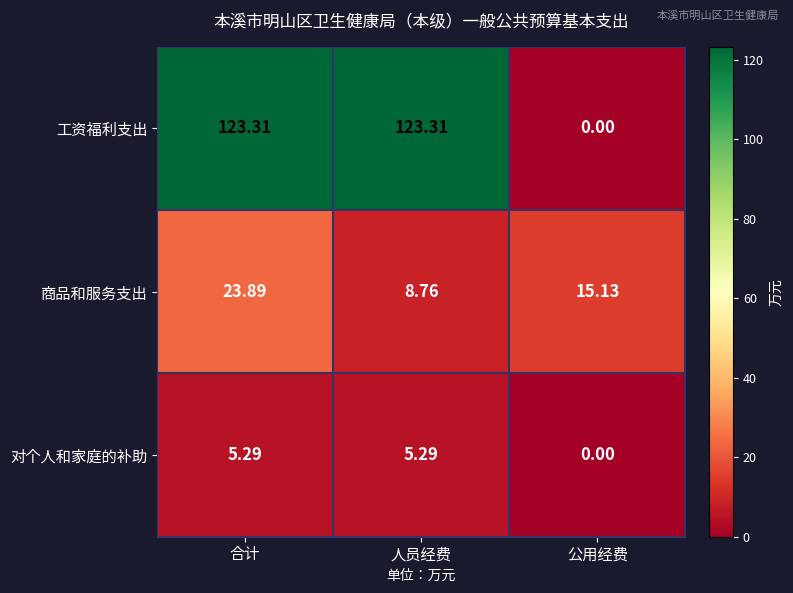

Count the number of categories in the chart.

3